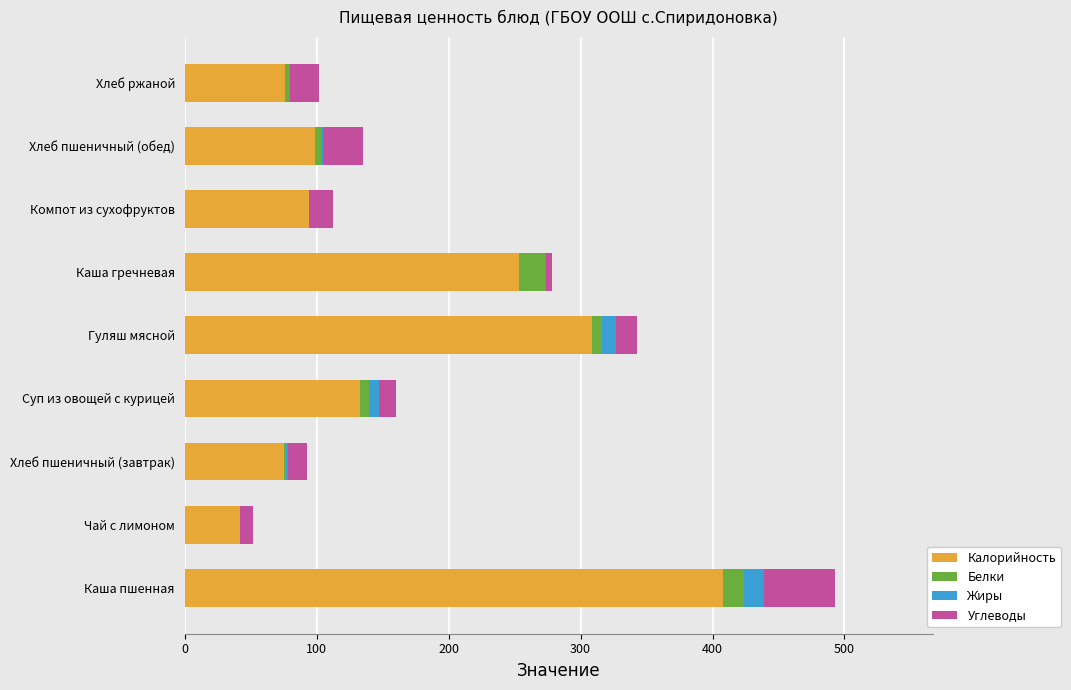

The Калорийность series shows 99 at Хлеб пшеничный (обед). True or false?

True